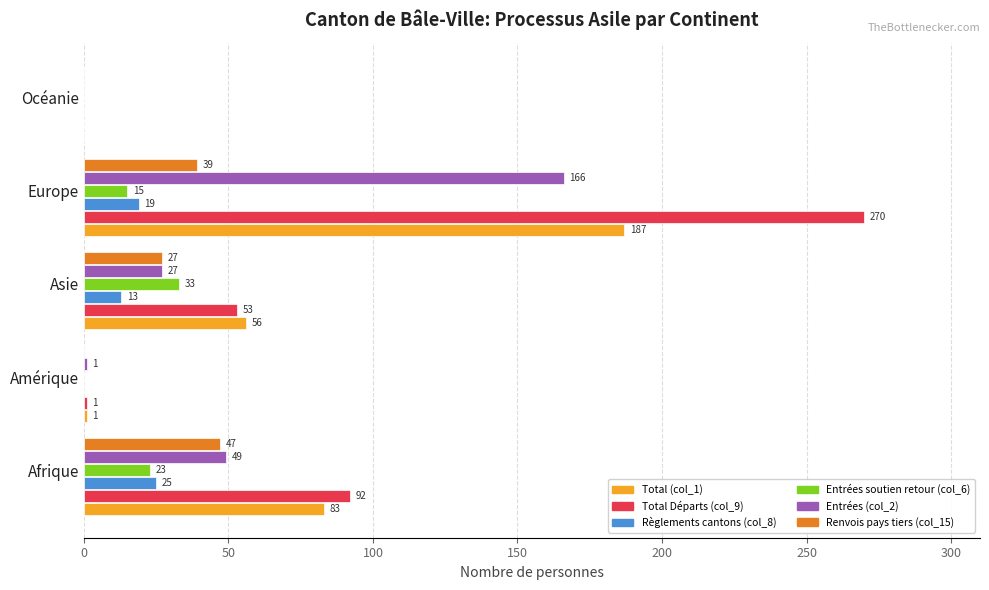

What is the approximate value of Total (col_1) at Europe?

187